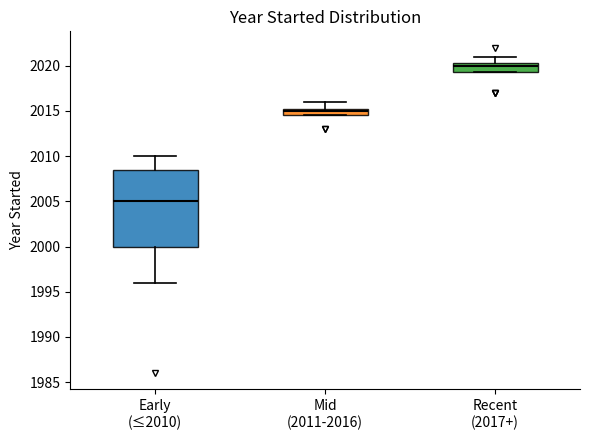

Reading left to right, transcribe this box plot: for each box, give where its median line is, the range the box spans, and where its two whiskers end, as read against the y-axis. The values are not printed on the chart, so give them approximately, as read against the axis.

Early (≤2010): median 2005.0, box 2000.0 to 2008.5, whiskers 1996.0 to 2010.0
Mid (2011-2016): median 2015.0, box 2014.5 to 2015.5, whiskers 2014.5 to 2016.0
Recent (2017+): median 2020.0, box 2019.5 to 2020.5, whiskers 2019.5 to 2021.0